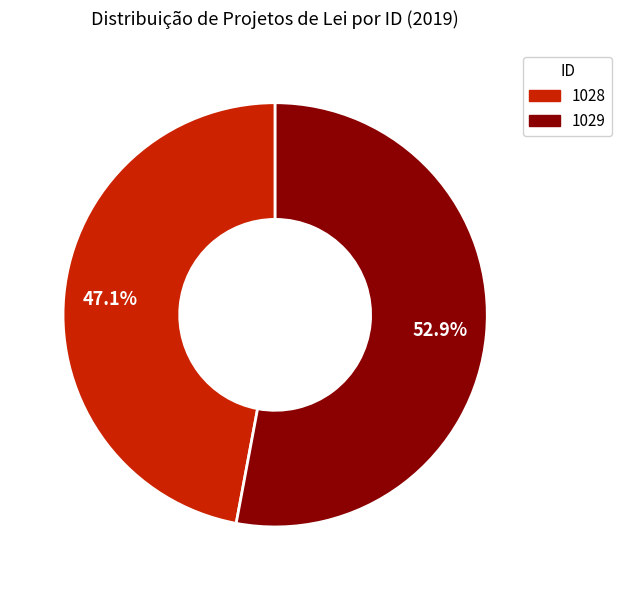

To the nearest percent, what is the average slice percentage?

50%